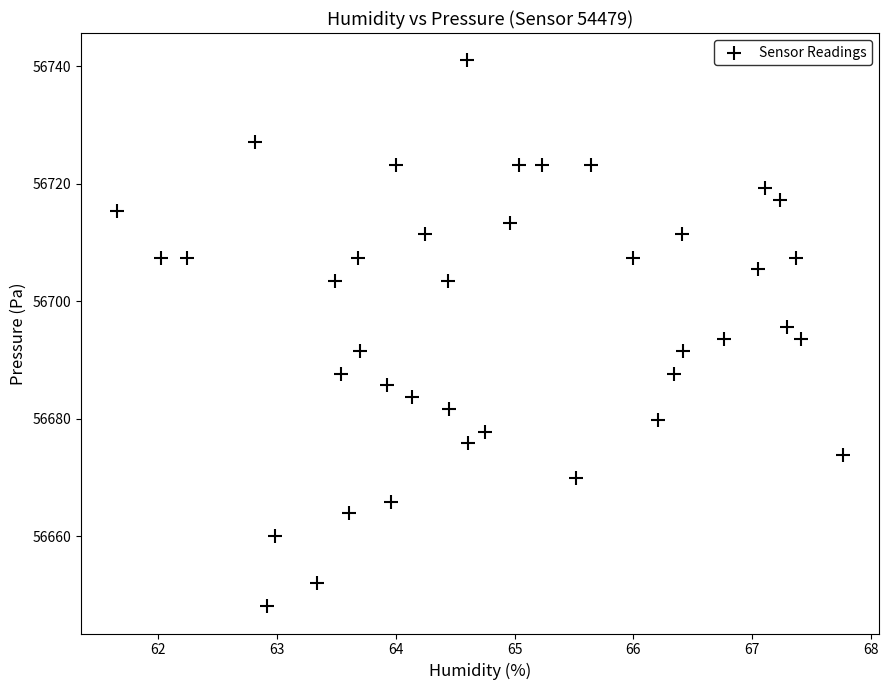

What is the range of X values (max minus min)?

6.1